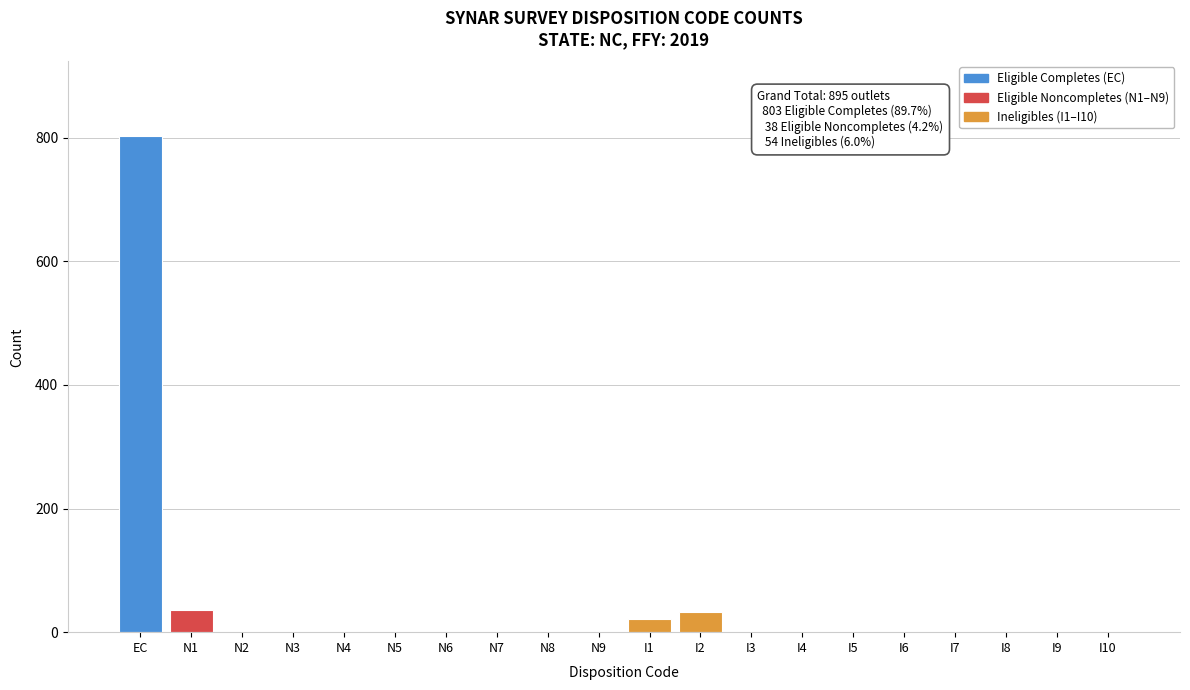

What is the sum of all values?

895